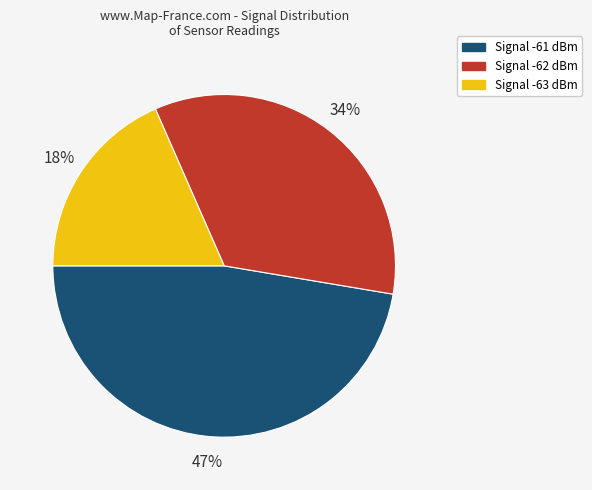

Is there any slice that represents more than half of the pie?

No